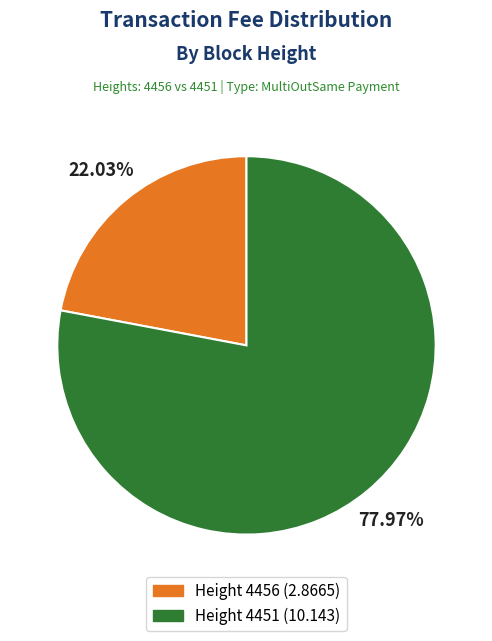

Which slice is the largest?

Height 4451 (10.143)